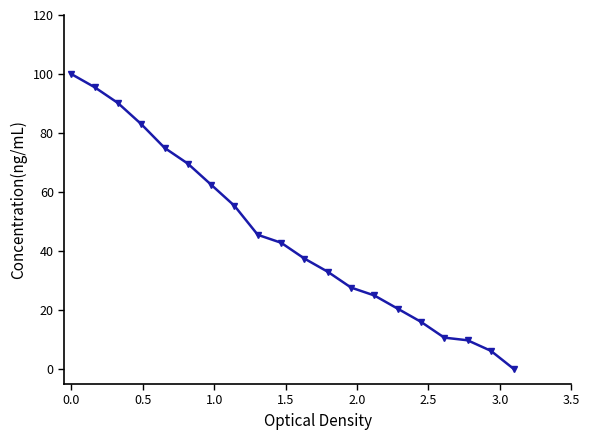

What is the greatest value displayed?

100.0